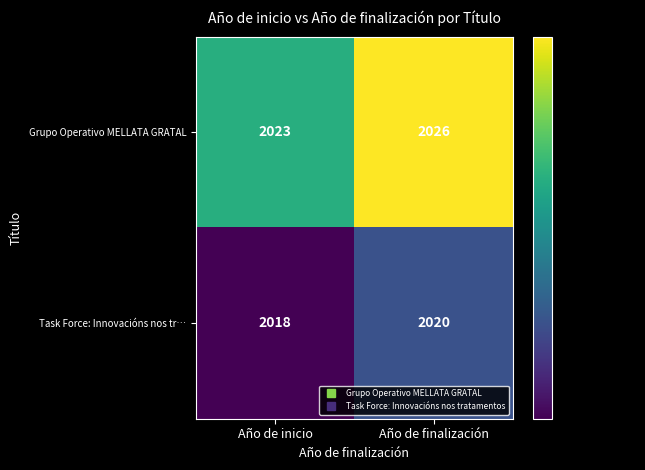

Reading right to left, list all the values displayed in this chart.

Grupo Operativo MELLATA GRATAL: 2026	2023
Task Force: Innovacións nos tr…: 2020	2018